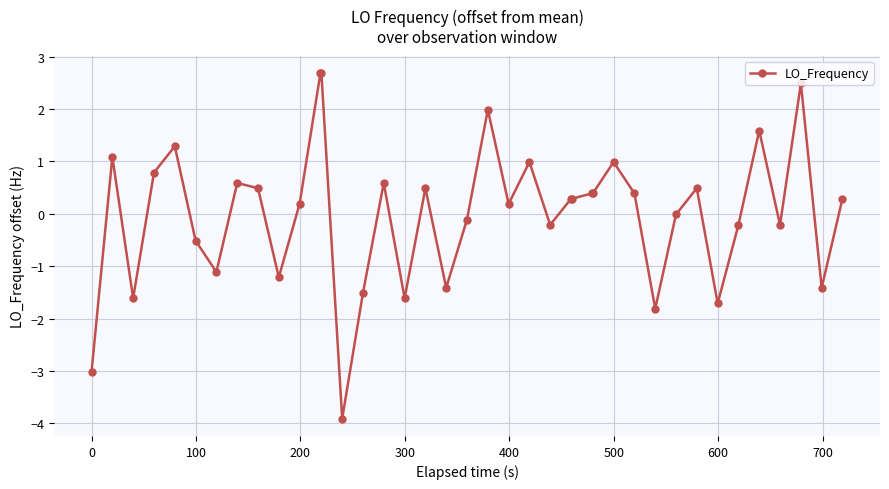

What is the greatest value displayed?

2.7